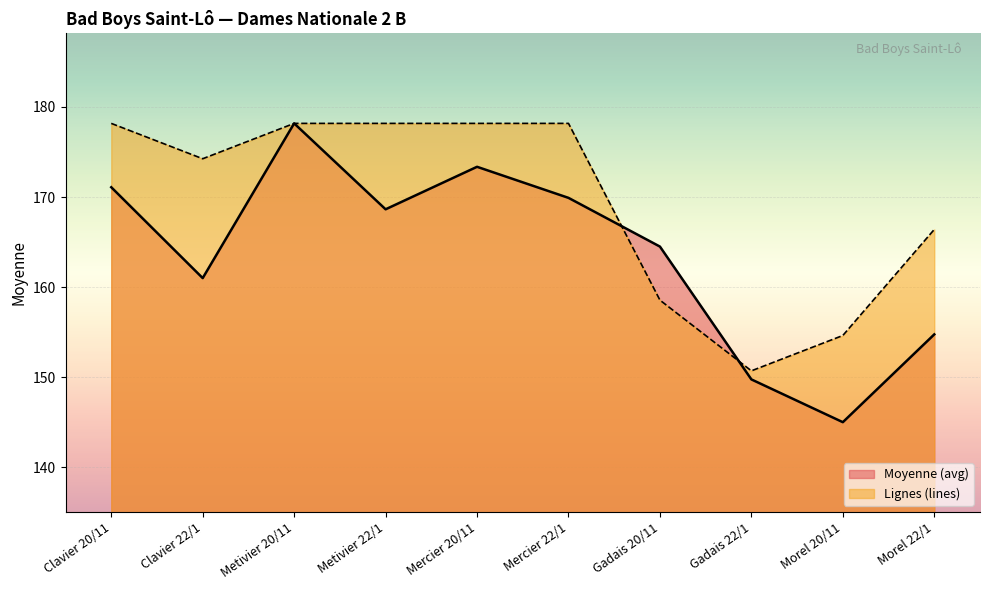

Where is Moyenne (avg) nearest to the value 161?

Clavier 22/1